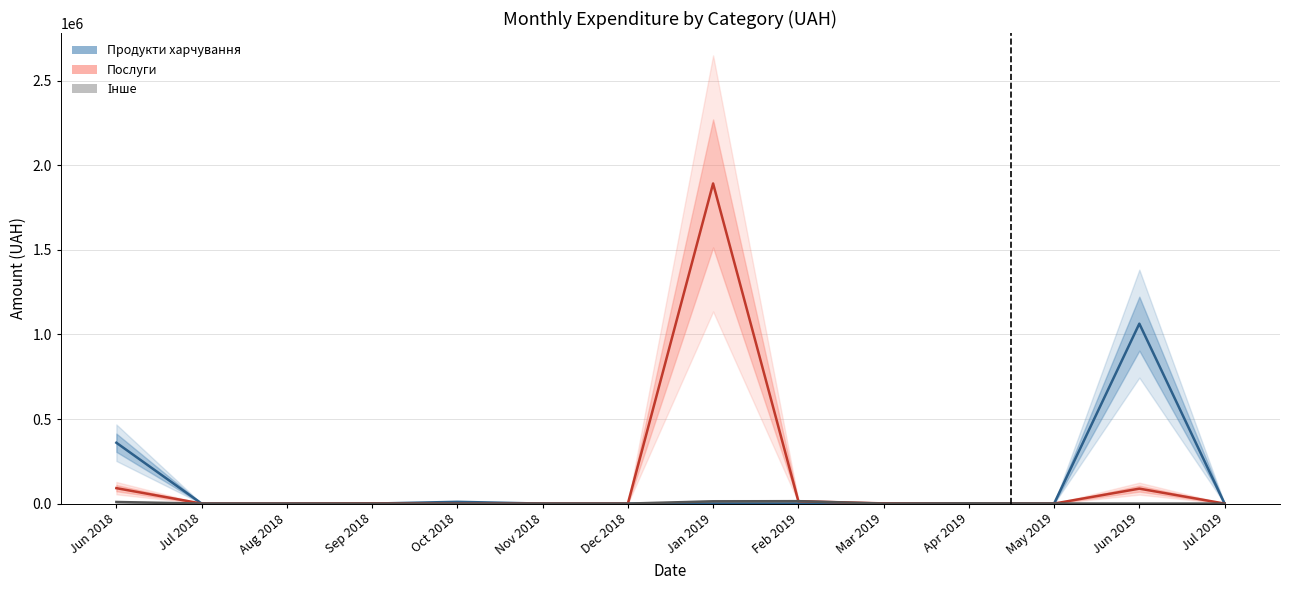

Is this an area chart (filled region under the line)?

No